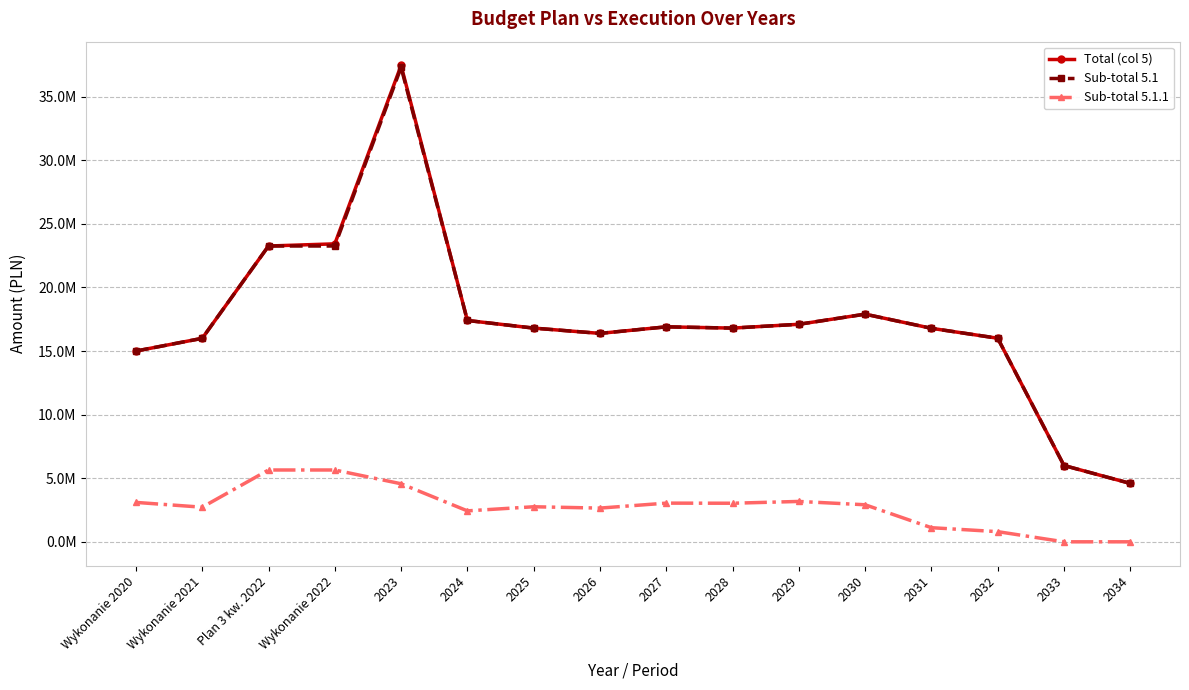

What is the greatest value displayed?

37454000.0